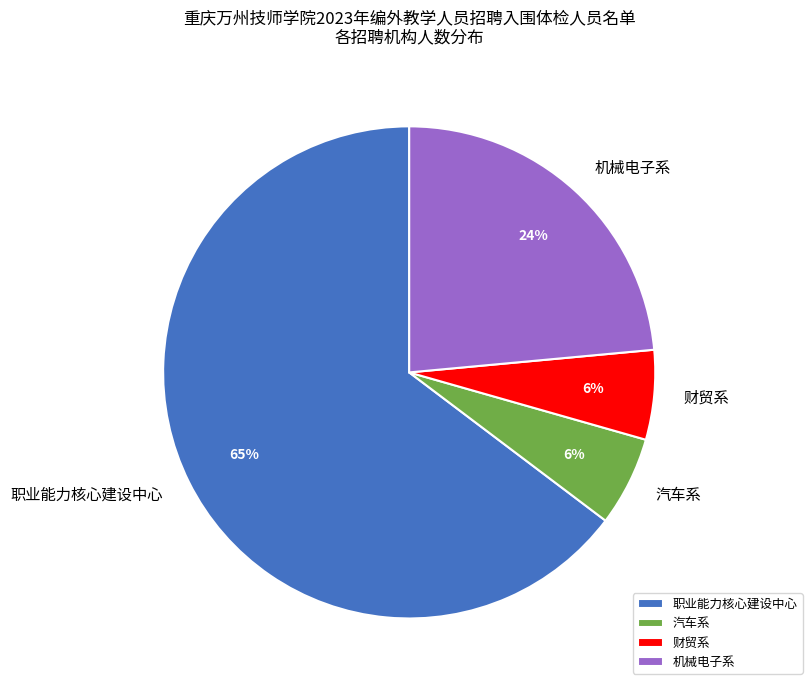

Approximately how many times larger is the value at 财贸系 compared to 汽车系?

1.0